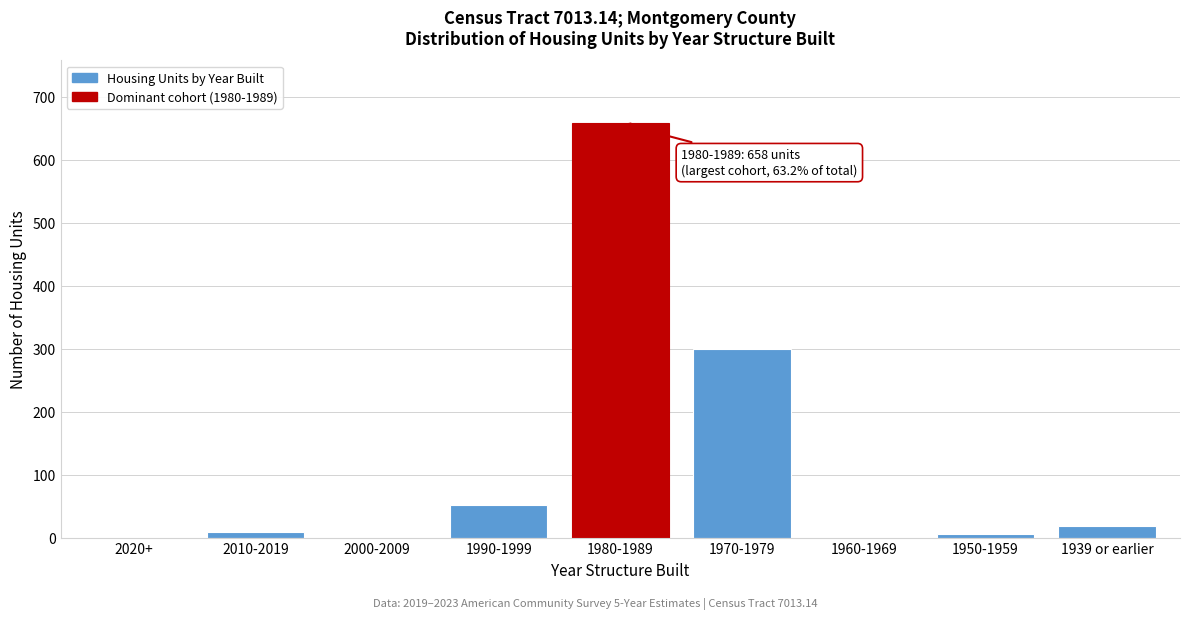

The value at 1960-1969 is -251. True or false?

False